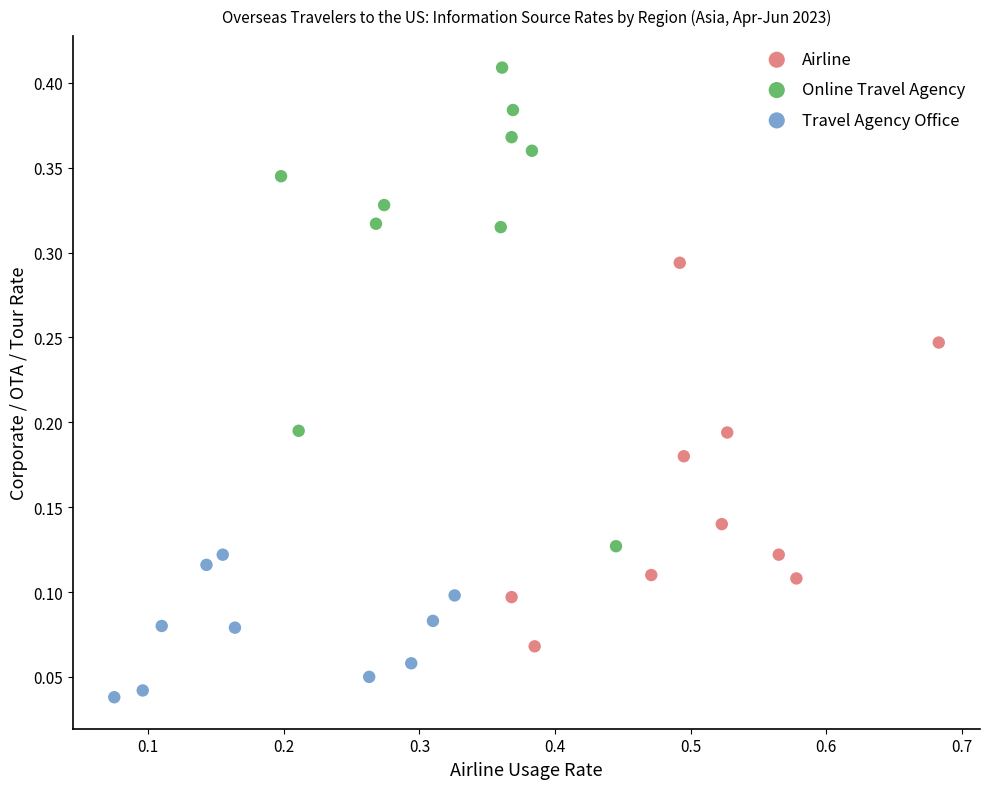

Which series has the largest Y range (max minus min)?

Online Travel Agency